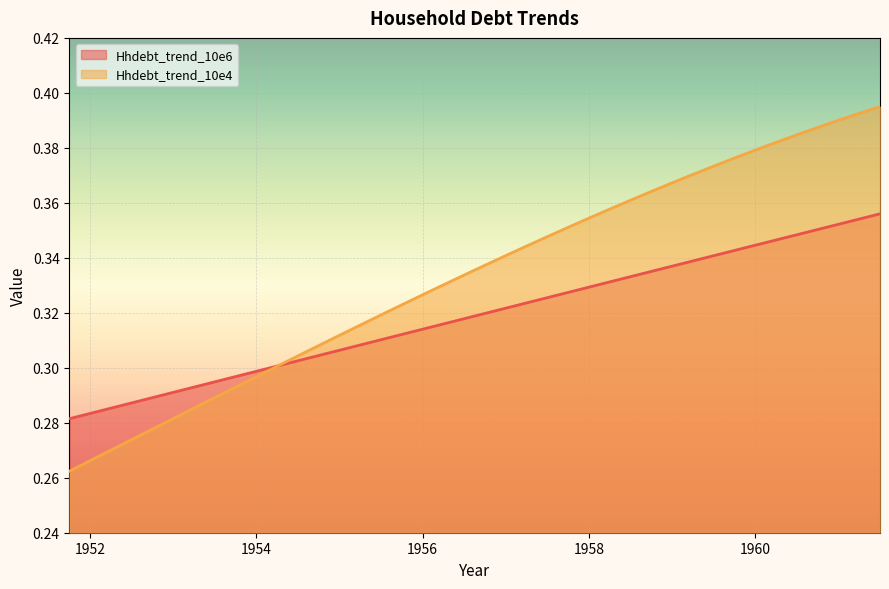

Reading left to right, what are all the values shown in this chart?

Hhdebt_trend_10e6: 1951.75=0.3	1952.0=0.3	1952.25=0.3	1952.5=0.3	1952.75=0.3	1953.0=0.3	1953.25=0.3	1953.5=0.3	1953.75=0.3	1954.0=0.3	1954.25=0.3	1954.5=0.3	1954.75=0.3	1955.0=0.3	1955.25=0.3	1955.5=0.3	1955.75=0.3	1956.0=0.3	1956.25=0.3	1956.5=0.3	1956.75=0.3	1957.0=0.3	1957.25=0.3	1957.5=0.3	1957.75=0.3	1958.0=0.3	1958.25=0.3	1958.5=0.3	1958.75=0.3	1959.0=0.3	1959.25=0.3	1959.5=0.3	1959.75=0.3	1960.0=0.3	1960.25=0.3	1960.5=0.3	1960.75=0.4	1961.0=0.4	1961.25=0.4	1961.5=0.4
Hhdebt_trend_10e4: 1951.75=0.3	1952.0=0.3	1952.25=0.3	1952.5=0.3	1952.75=0.3	1953.0=0.3	1953.25=0.3	1953.5=0.3	1953.75=0.3	1954.0=0.3	1954.25=0.3	1954.5=0.3	1954.75=0.3	1955.0=0.3	1955.25=0.3	1955.5=0.3	1955.75=0.3	1956.0=0.3	1956.25=0.3	1956.5=0.3	1956.75=0.3	1957.0=0.3	1957.25=0.3	1957.5=0.3	1957.75=0.4	1958.0=0.4	1958.25=0.4	1958.5=0.4	1958.75=0.4	1959.0=0.4	1959.25=0.4	1959.5=0.4	1959.75=0.4	1960.0=0.4	1960.25=0.4	1960.5=0.4	1960.75=0.4	1961.0=0.4	1961.25=0.4	1961.5=0.4